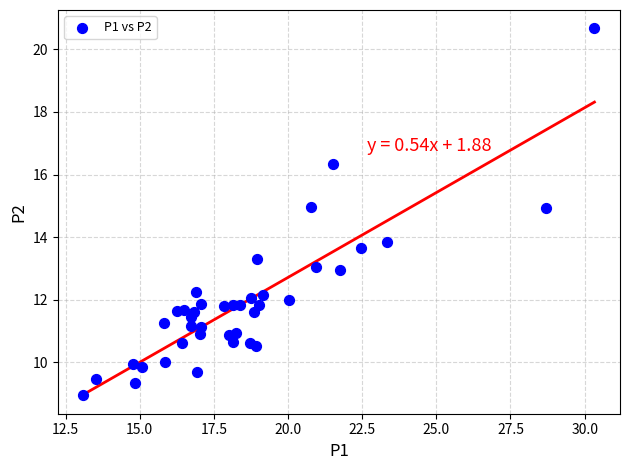

What is the range of X values (max minus min)?

17.2